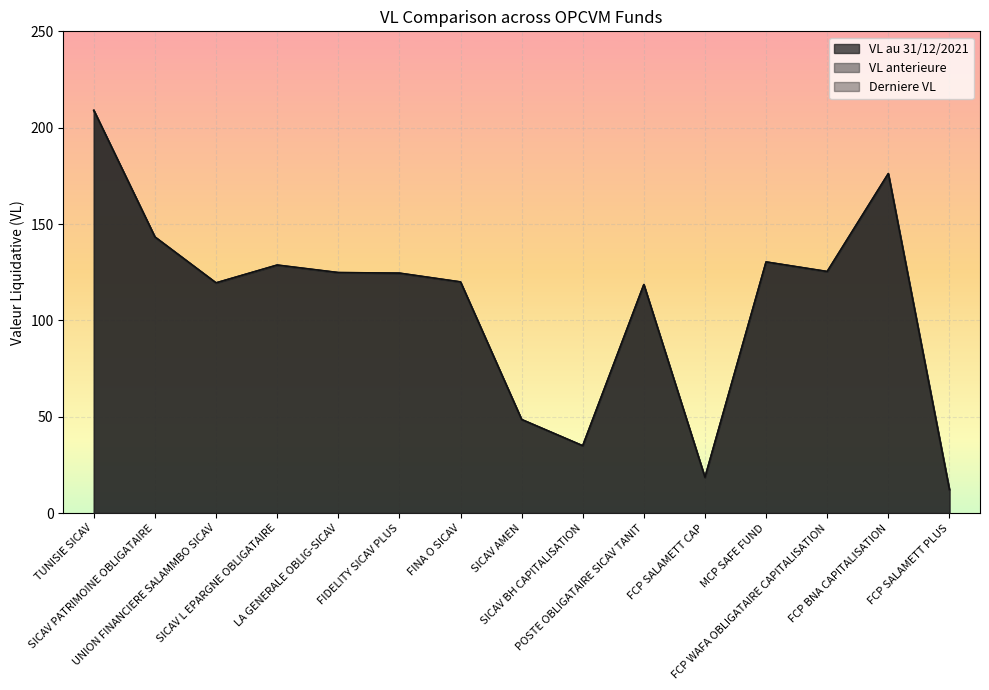

True or false: VL au 31/12/2021 has a value of 18.1 at FCP SALAMETT PLUS.

False